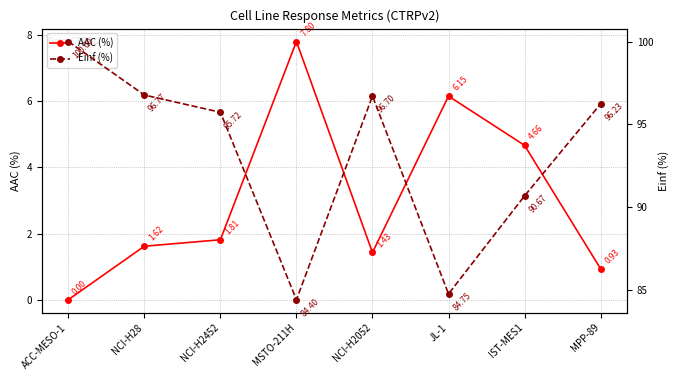

True or false: Einf (%) has more than 0 interior local peaks.

True